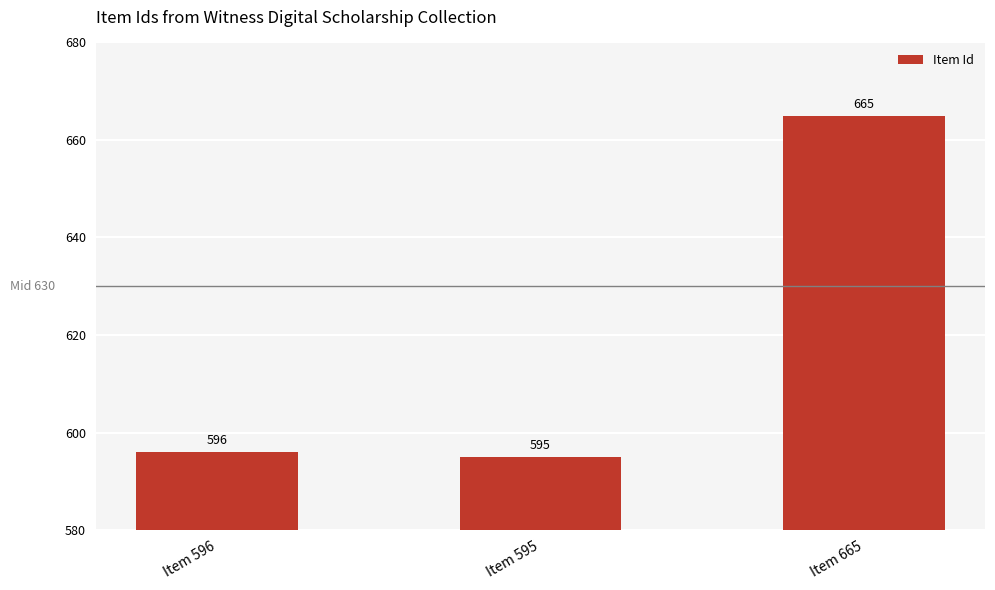

Which label corresponds to the smallest value in the chart?

Item 595